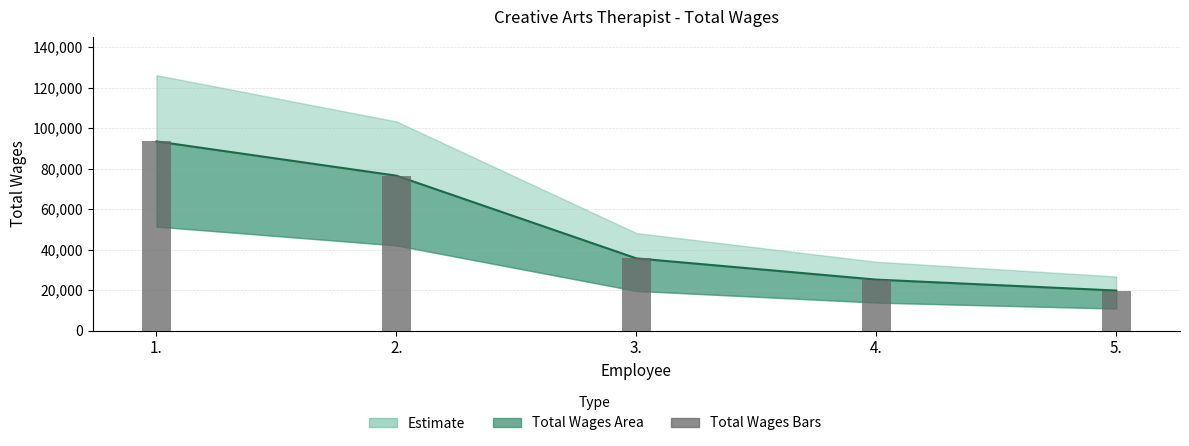

The value at 1. is 93424. True or false?

True